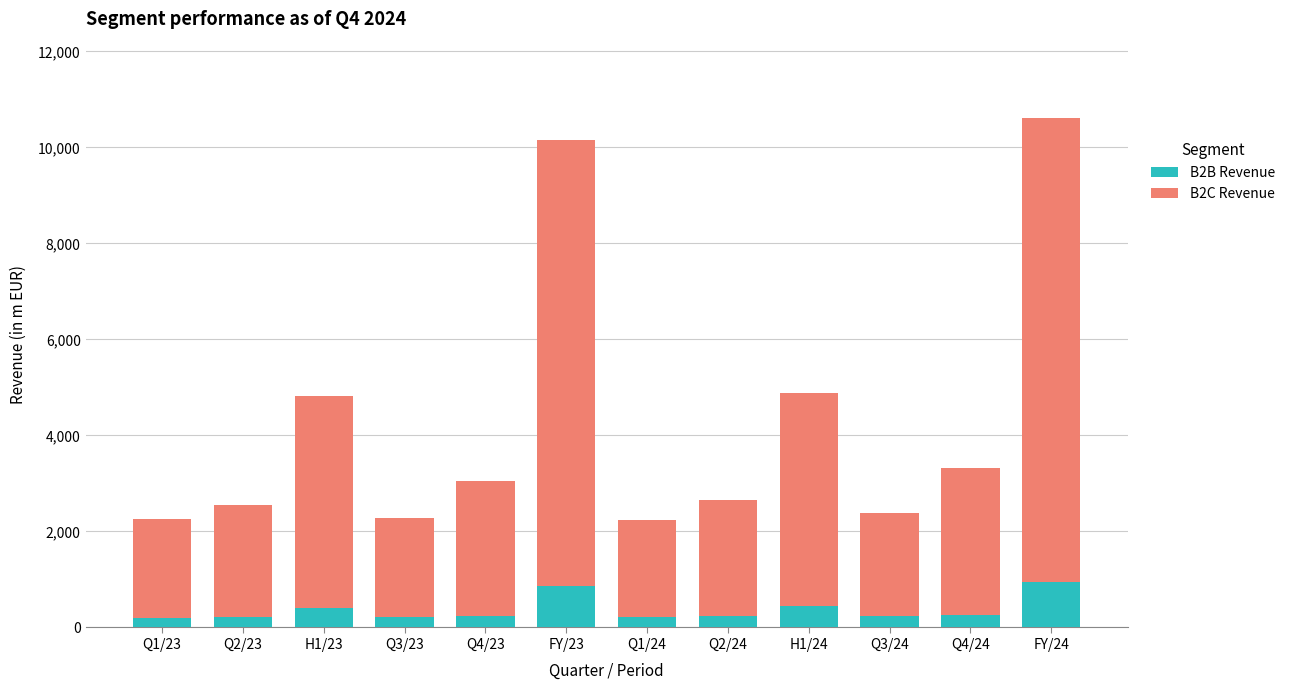

What is the sum of the B2B Revenue values at Q4/23 and Q3/24?

476.7